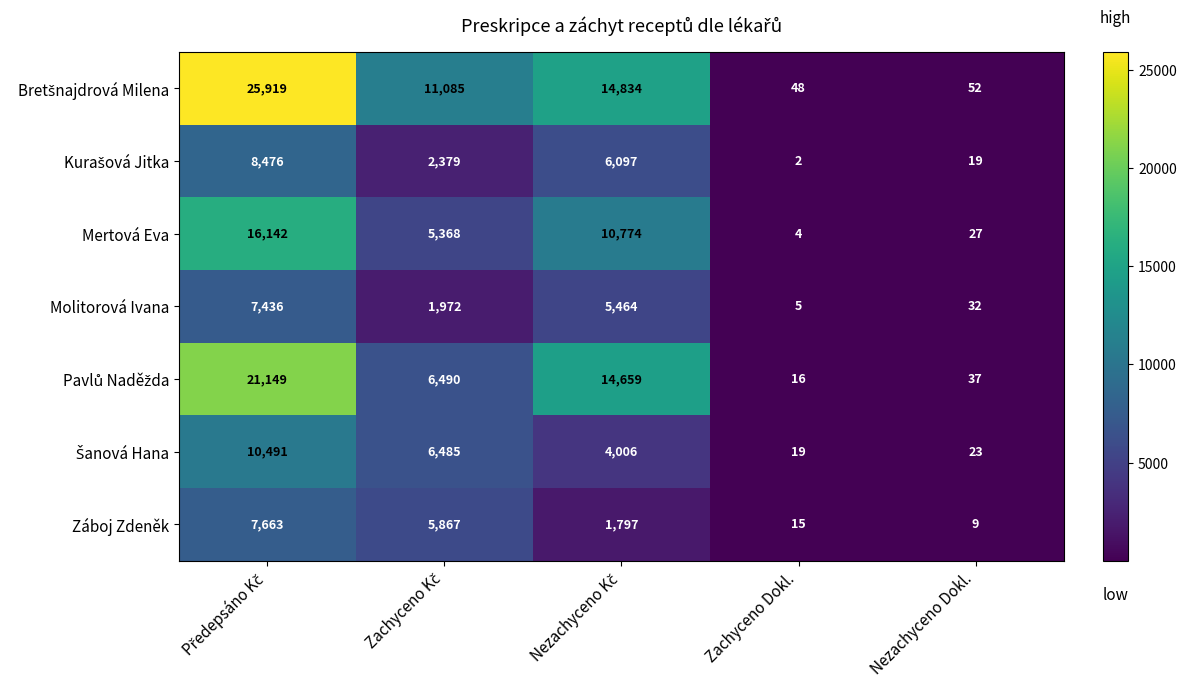

Which series changed the most between Zachyceno Dokl. and Nezachyceno Dokl.?

Molitorová Ivana